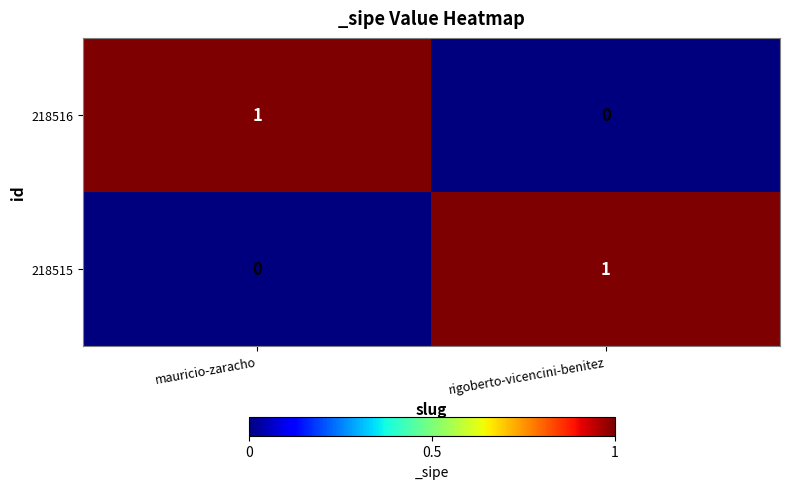

Reading left to right, transcribe all the data shown in this chart.

218516: mauricio-zaracho=1	rigoberto-vicencini-benitez=0
218515: mauricio-zaracho=0	rigoberto-vicencini-benitez=1